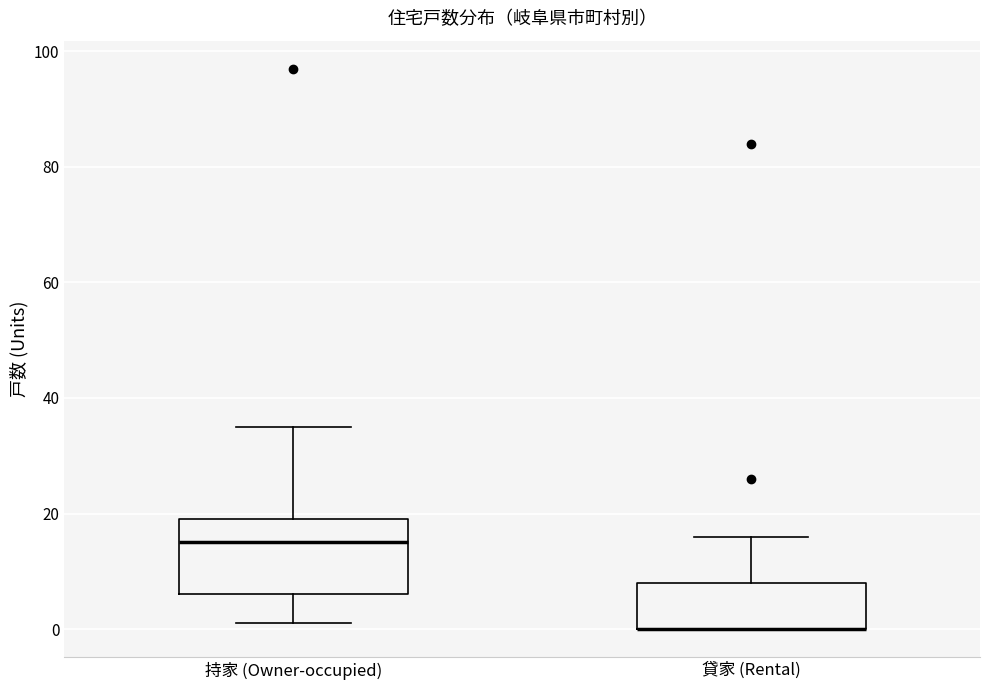

Reading left to right, transcribe this box plot: for each box, give where its median line is, the range the box spans, and where its two whiskers end, as read against the y-axis. The values are not printed on the chart, so give them approximately, as read against the axis.

持家 (Owner-occupied): median 16, box 6 to 20, whiskers 2 to 36
貸家 (Rental): median 0 (drawn on the box's lower edge), box 0 to 8, whiskers 0 to 16